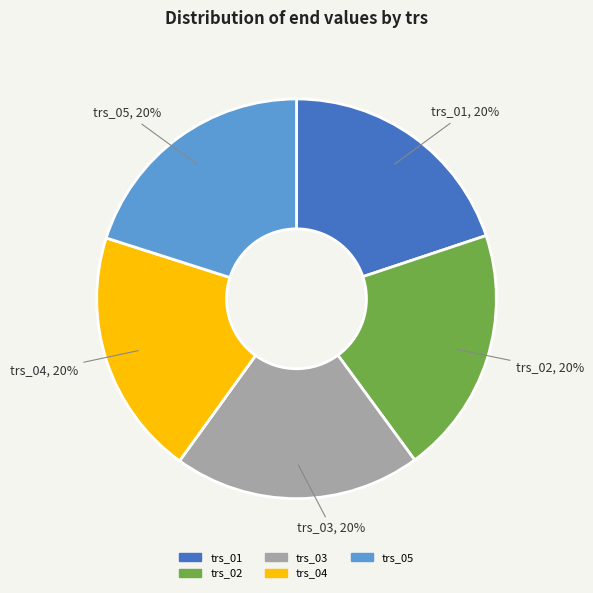

Does trs_01 account for over 50% of the chart?

No